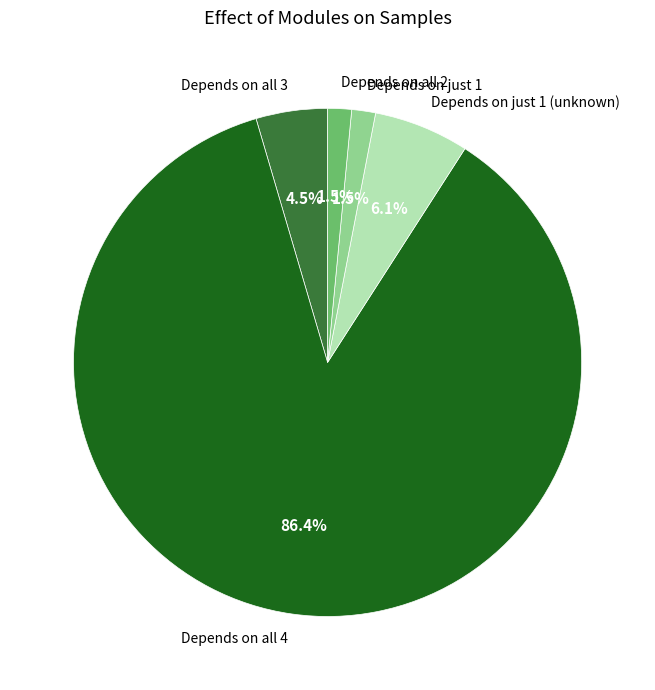

What is the largest slice in the pie chart?

Depends on all 4